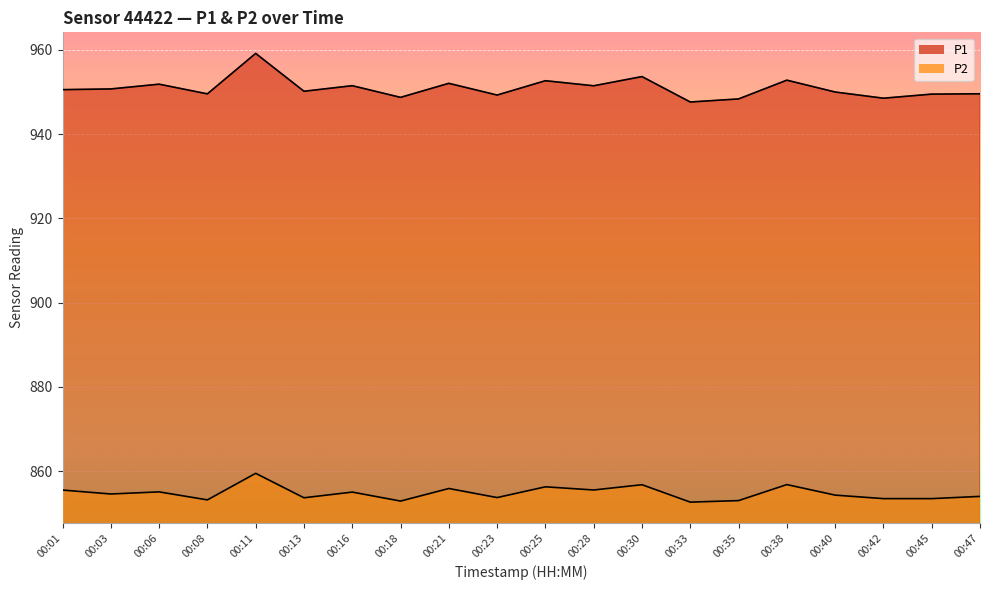

What are all the series names shown in the legend?

P1, P2